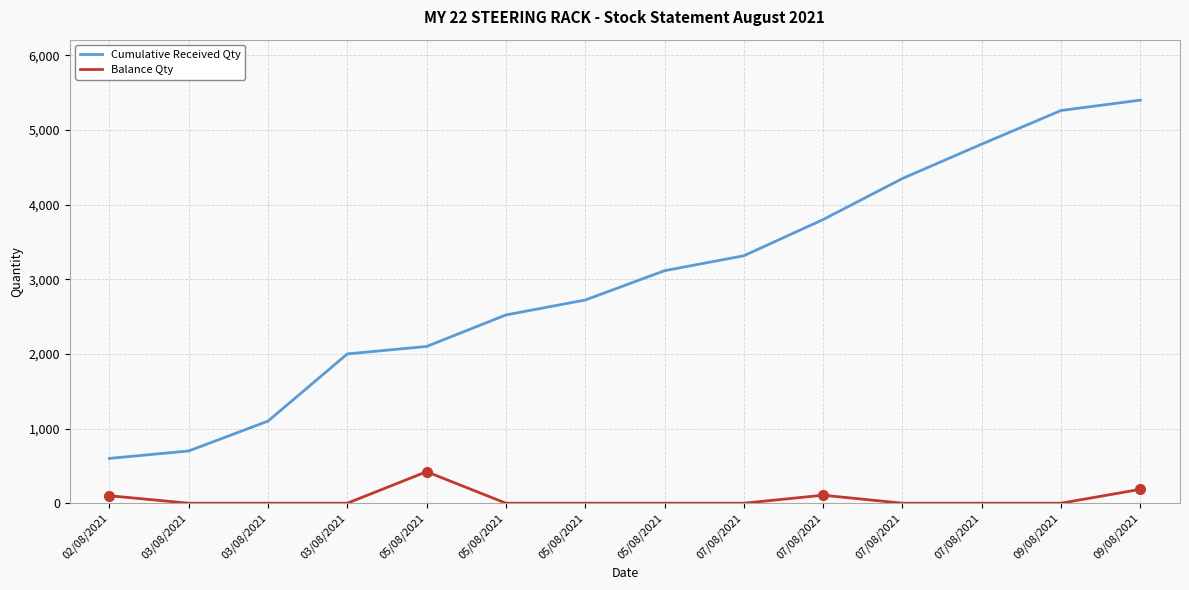

The value of Balance Qty at 09/08/2021 is 334. True or false?

False